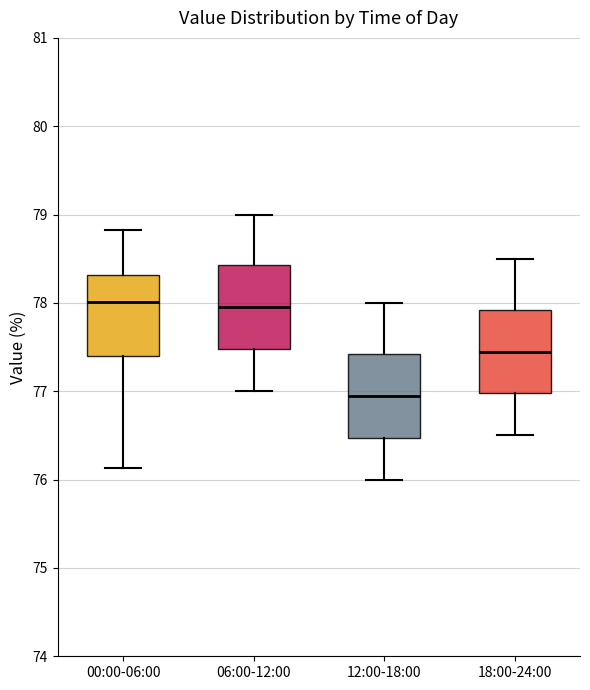

Where does the lower whisker of the box for 18:00-24:00 end on the y-axis? The values are not printed on the chart, so give them approximately, as read against the axis.

76.5